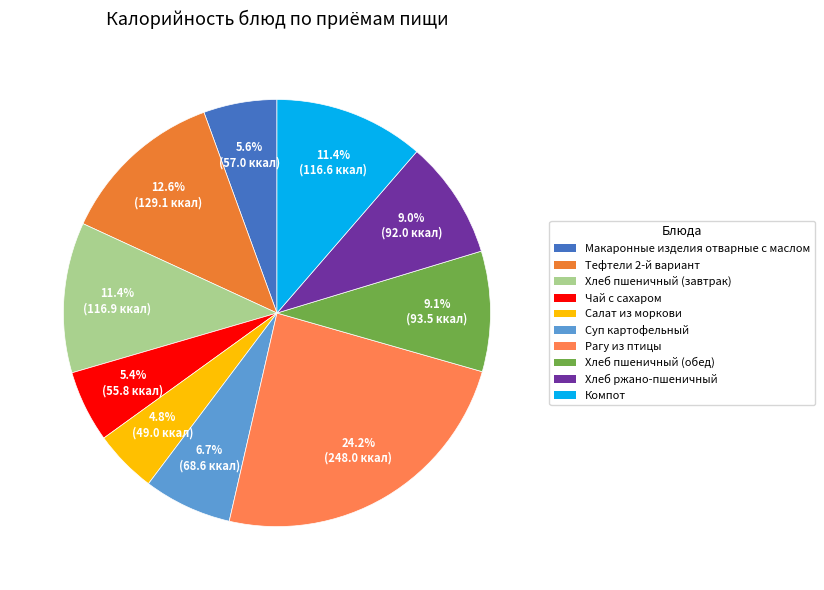

Is there a majority slice in this chart?

No